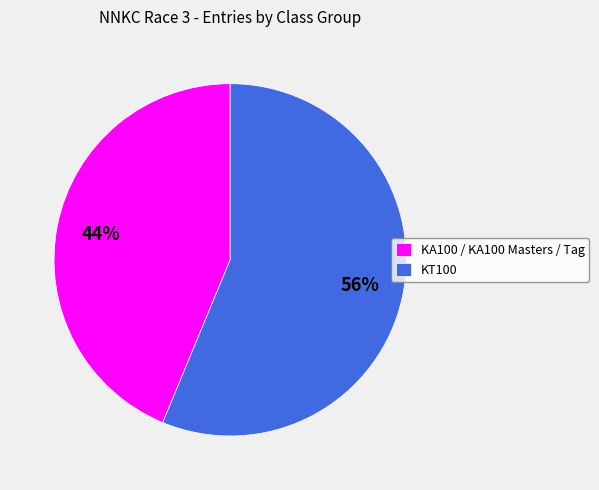

Which slice is the smallest?

KA100 / KA100 Masters / Tag